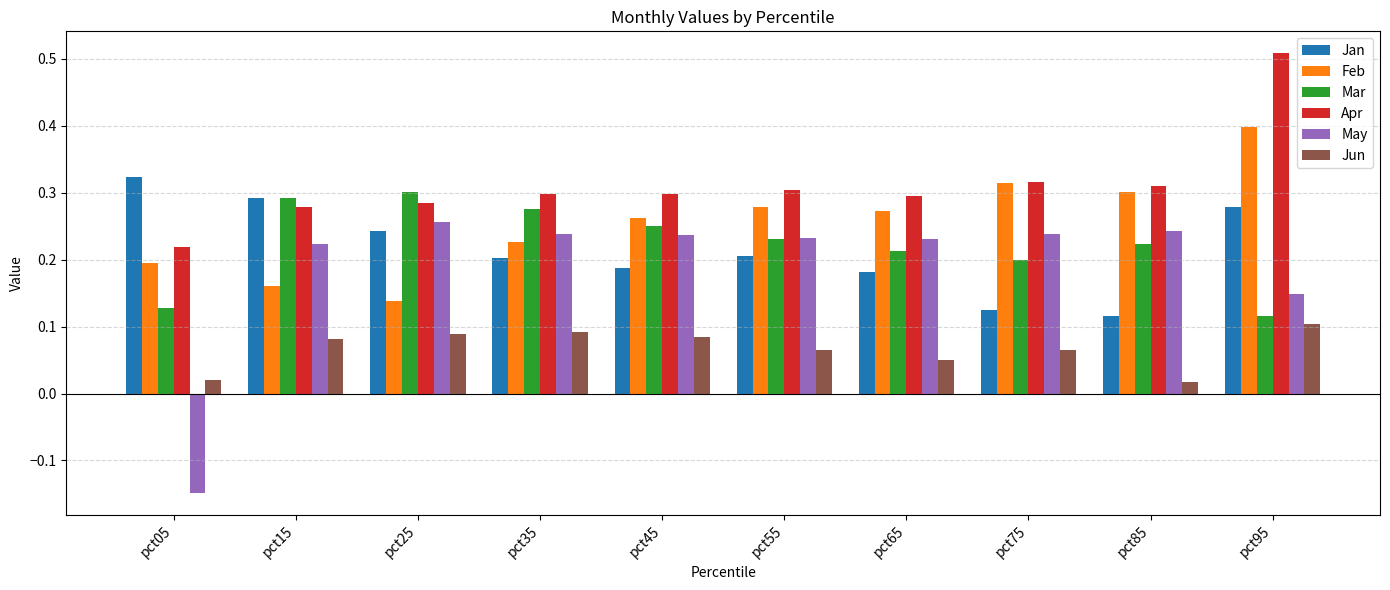

Count the Apr values in the range 0 to 1.

10